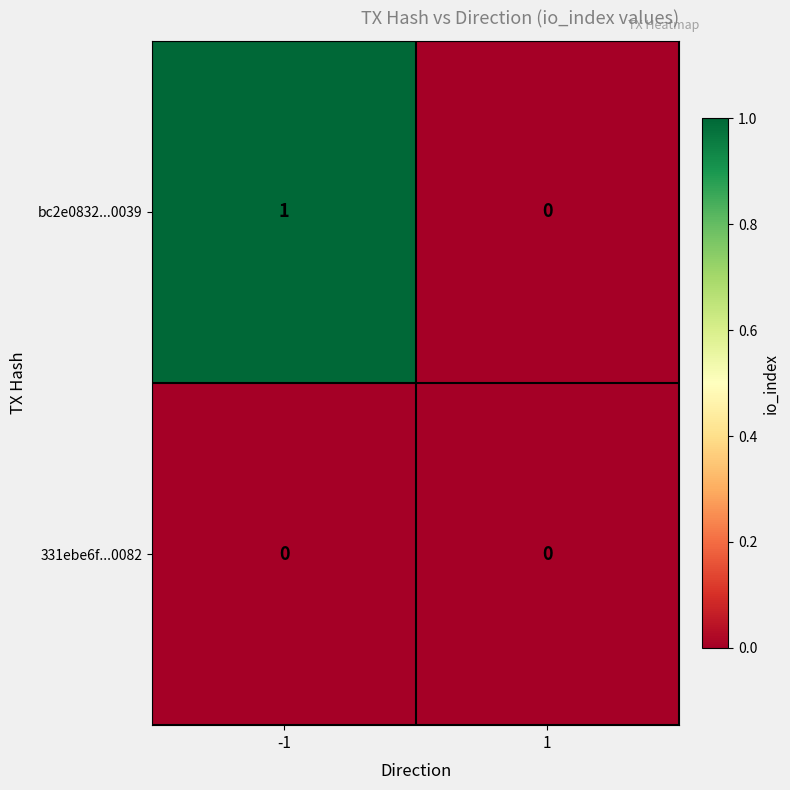

Between -1 and 1, which series saw the biggest shift?

bc2e0832...0039